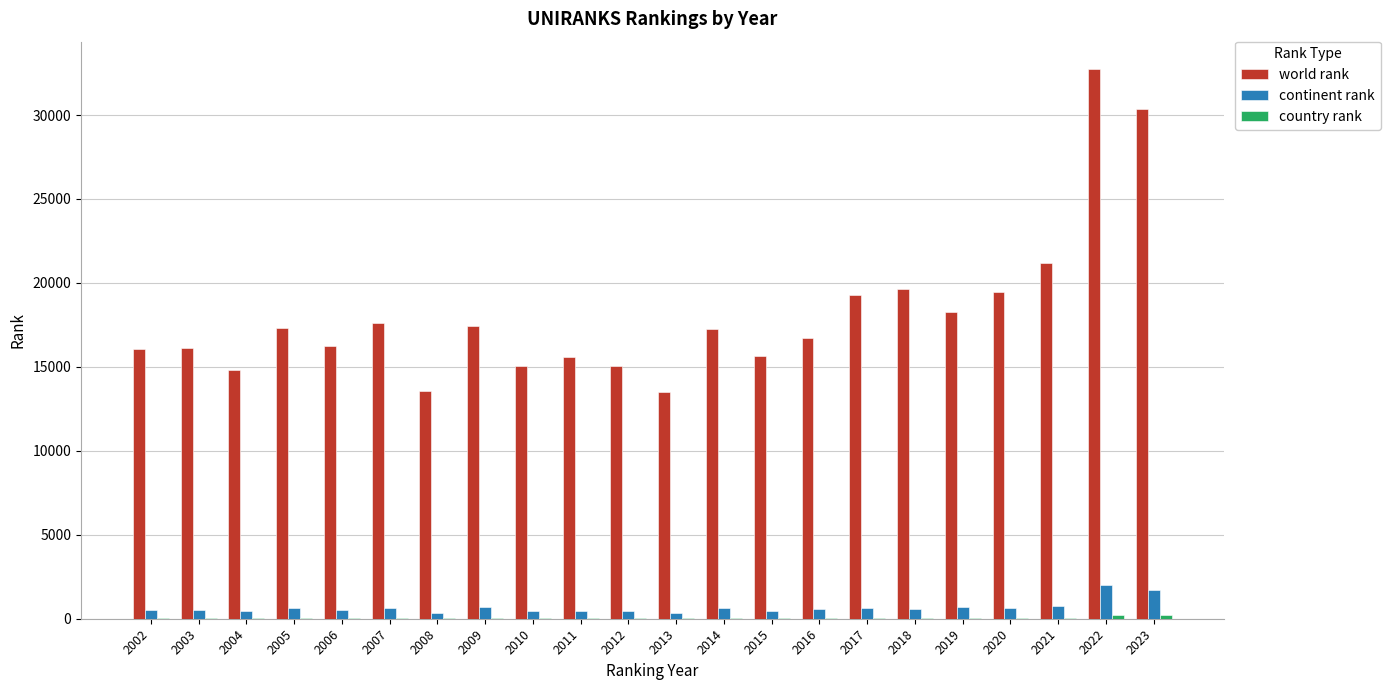

Between 2009 and 2012, which series saw the biggest shift?

world rank